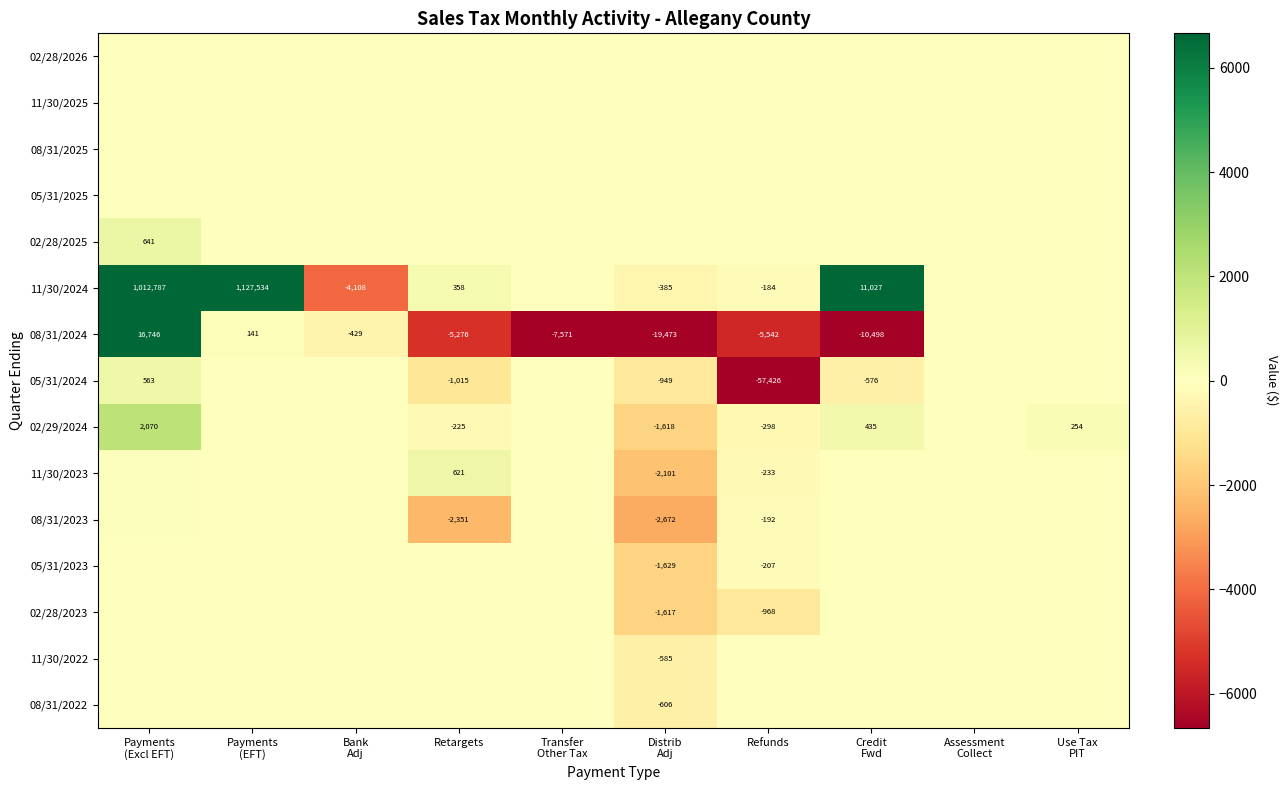

Which series has the largest total across all categories?

11/30/2024